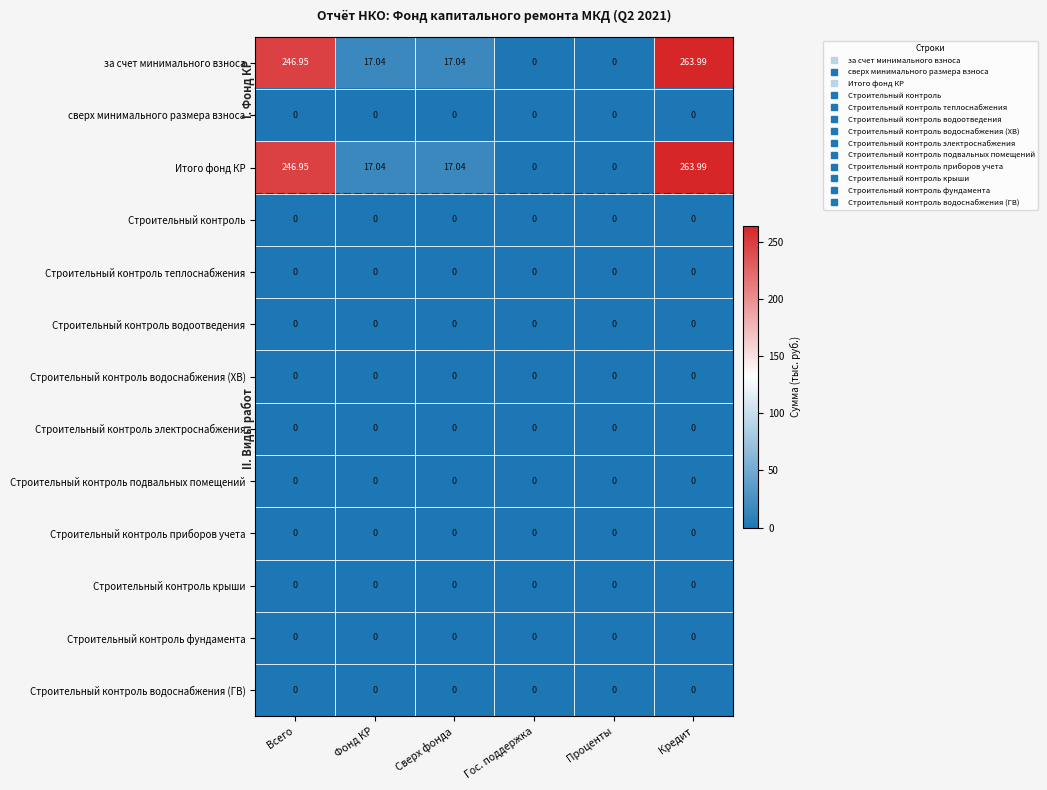

At which label does Итого фонд КР first exceed 17?

Всего